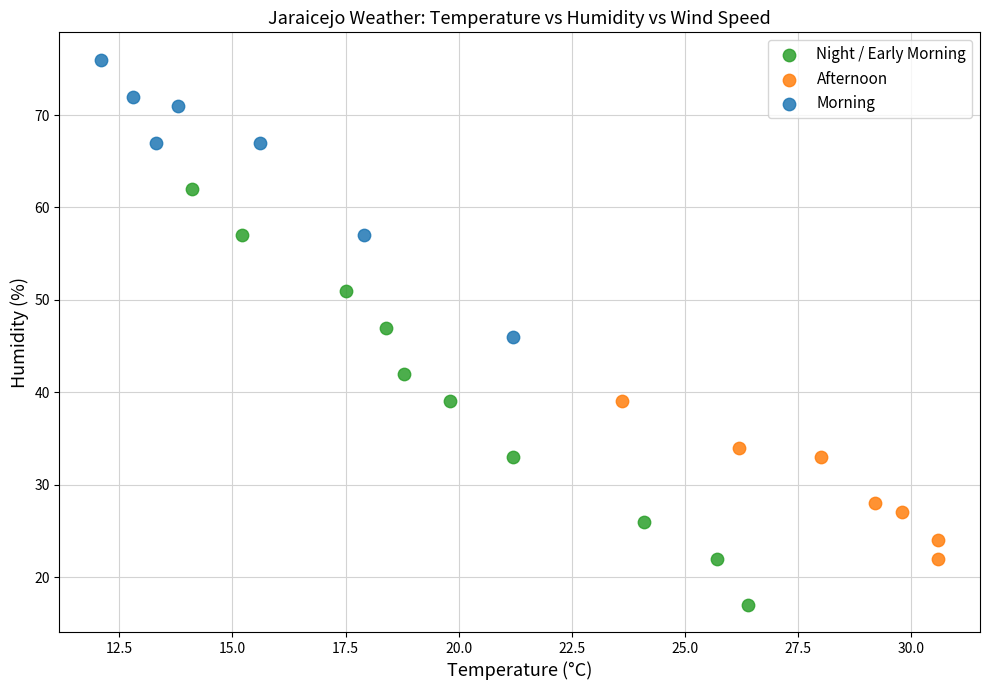

Which series has the largest Y range (max minus min)?

Night / Early Morning